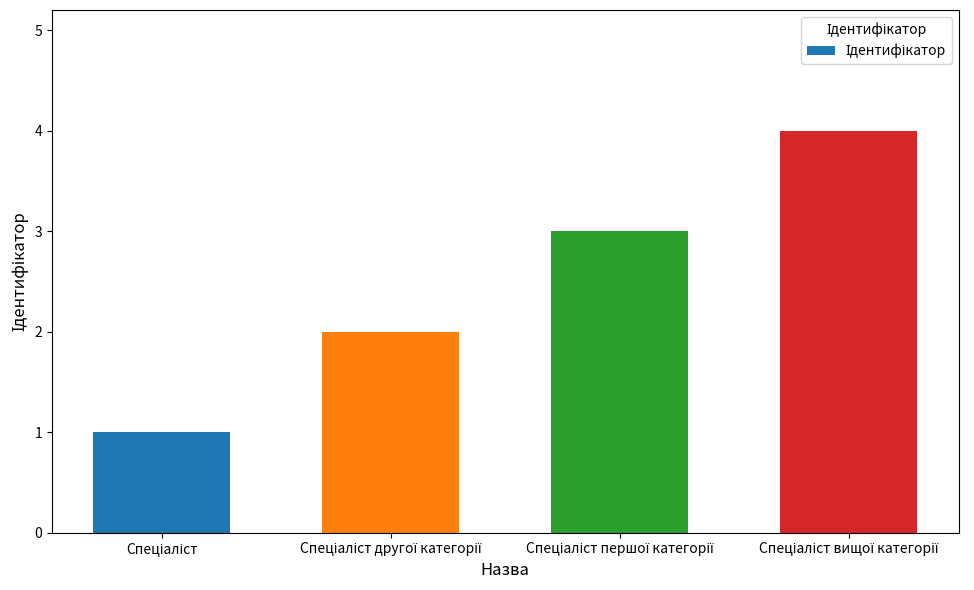

What is the greatest value displayed?

4